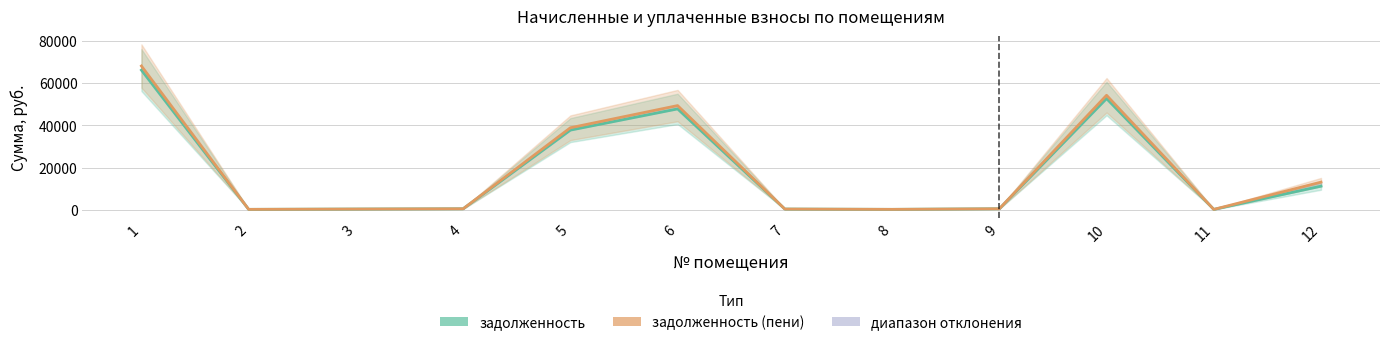

The задолженность series shows 641.2 at 4. True or false?

True